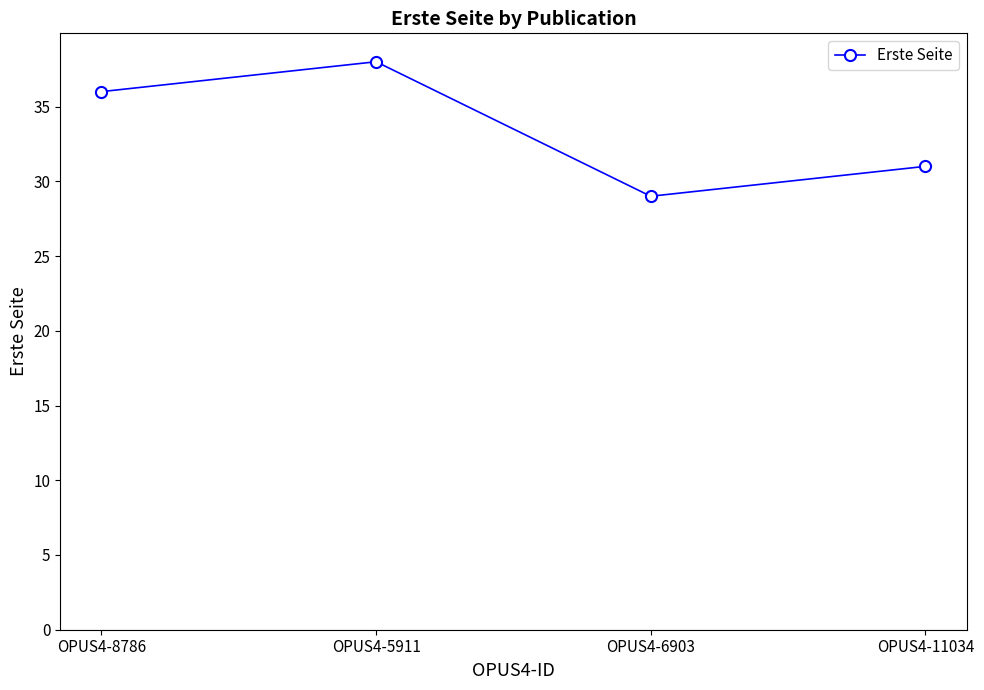

How many distinct data groups are displayed?

1